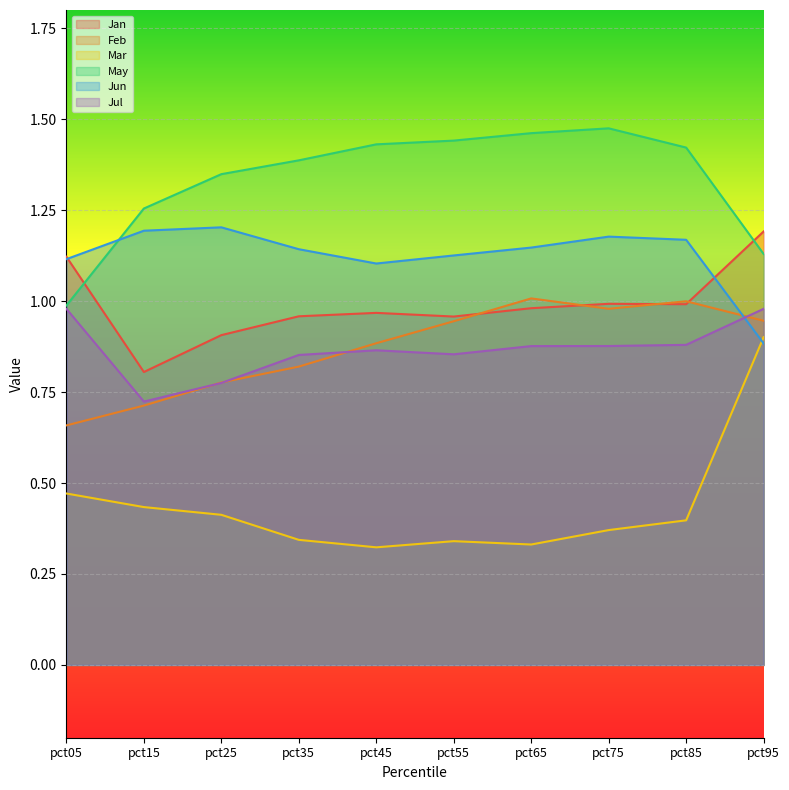

True or false: Feb and May cross at least once.

False